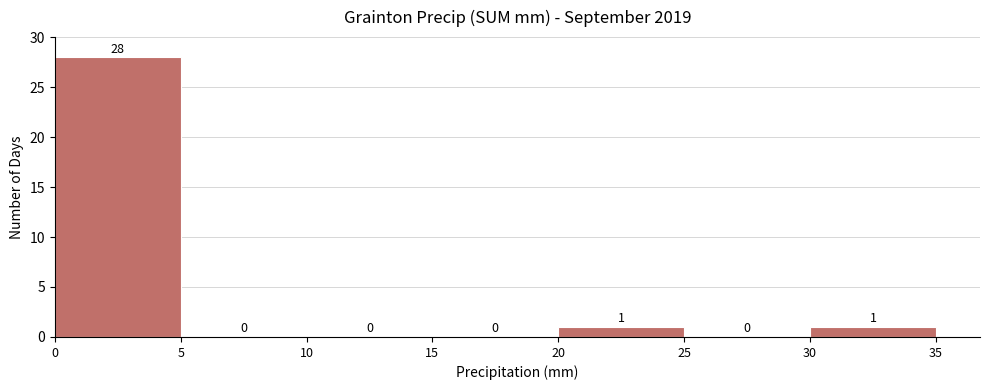

Reading left to right, transcribe this chart: for each bar, give the range it covers on the x-axis and its height.

0 to 5: 28
5 to 10: 0
10 to 15: 0
15 to 20: 0
20 to 25: 1
25 to 30: 0
30 to 35: 1